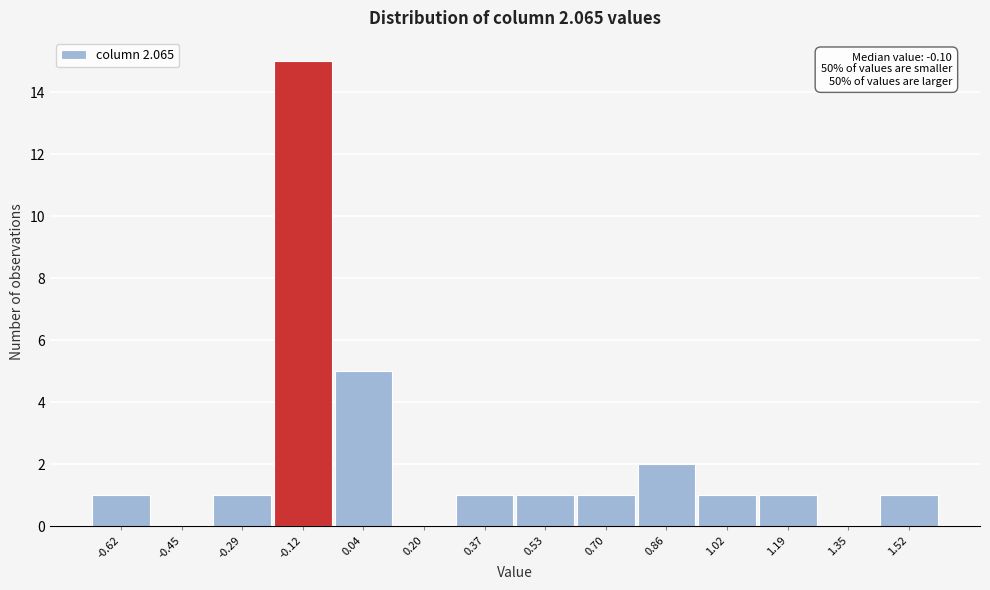

Which range on the x-axis has the tallest bar?

-0.20 to -0.04